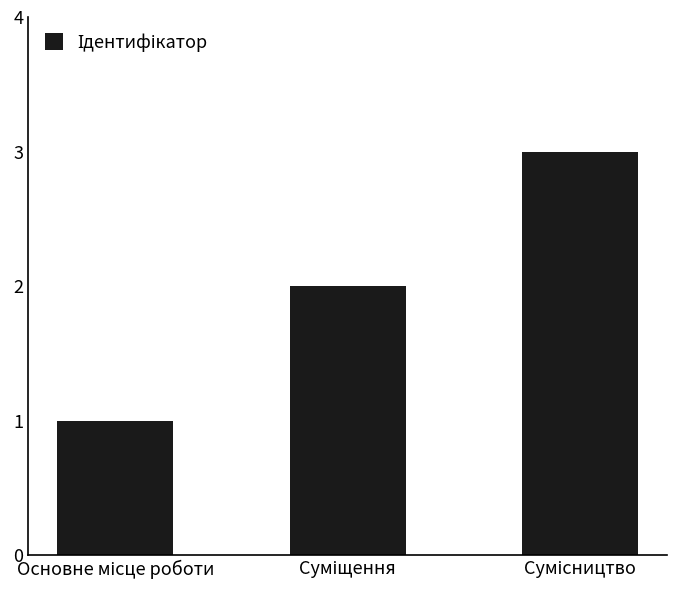

What is the greatest value displayed?

3